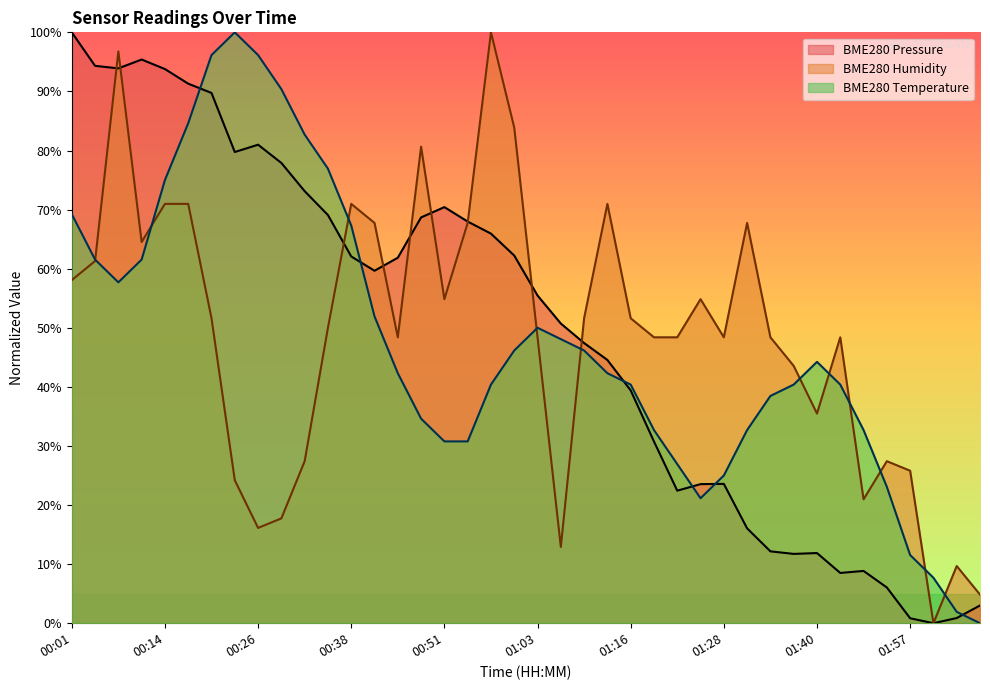

Reading right to left, transcribe all the data shown in this chart.

BME280_pressure: 3.0	0.9	0.0	0.8	6.0	8.8	8.5	11.9	11.7	12.2	16.0	23.6	23.5	22.4	30.8	39.4	44.6	47.4	50.7	55.5	62.2	65.9	68.0	70.4	68.7	61.9	59.7	62.1	69.1	73.1	77.9	81.0	79.7	89.7	91.3	93.8	95.4	93.9	94.3	100.0
BME280_humidity: 4.8	9.7	0.0	25.8	27.4	21.0	48.4	35.5	43.5	48.4	67.7	48.4	54.8	48.4	48.4	51.6	71.0	51.6	12.9	48.4	83.9	100.0	67.7	54.8	80.6	48.4	67.7	71.0	50.0	27.4	17.7	16.1	24.2	51.6	71.0	71.0	64.5	96.8	61.3	58.1
BME280_temperature: 0.0	1.9	7.7	11.5	23.1	32.7	40.4	44.2	40.4	38.5	32.7	25.0	21.2	26.9	32.7	40.4	42.3	46.2	48.1	50.0	46.2	40.4	30.8	30.8	34.6	42.3	51.9	67.3	76.9	82.7	90.4	96.2	100.0	96.2	84.6	75.0	61.5	57.7	61.5	69.2